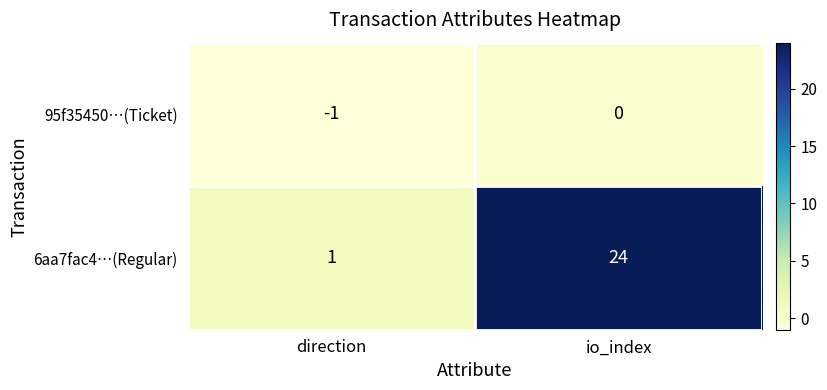

What is the sum of the 6aa7fac4…(Regular) values at io_index and direction?

25